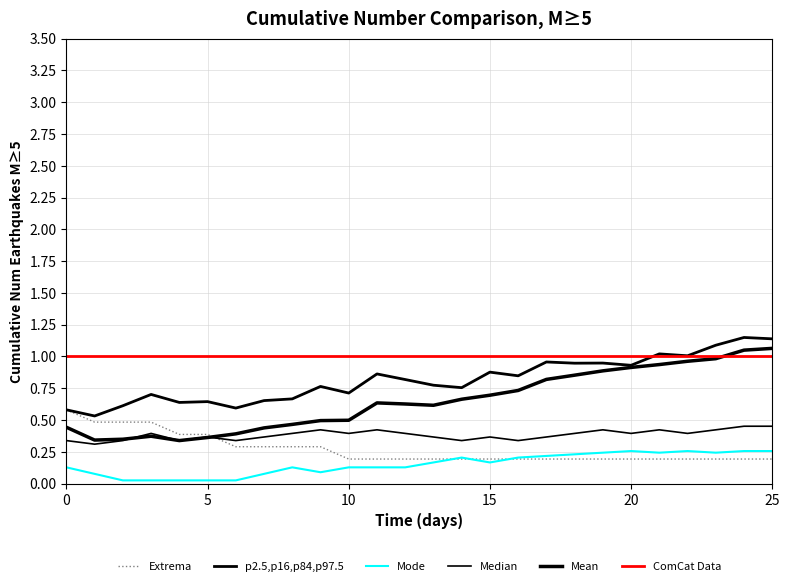

Is this an area chart (filled region under the line)?

No